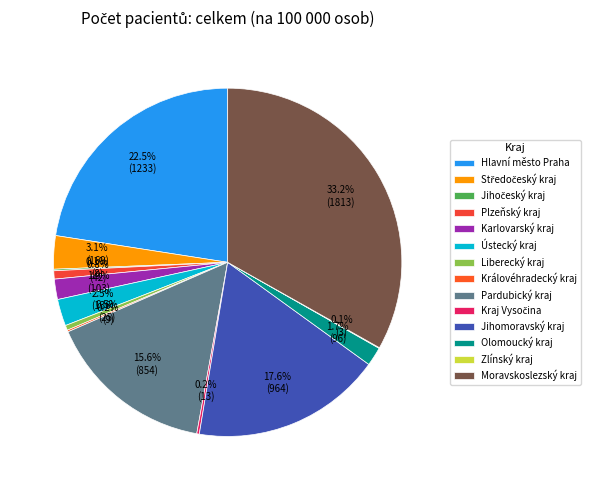

To the nearest percent, what percentage of the pie is Karlovarský kraj?

2%